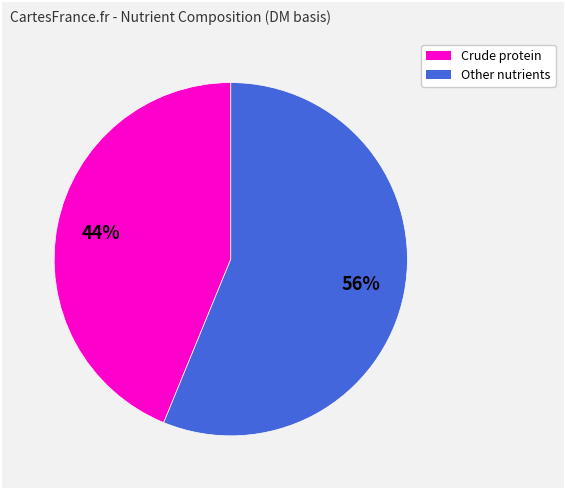

To the nearest percent, what is the difference between the largest and smallest slice percentages?

12%